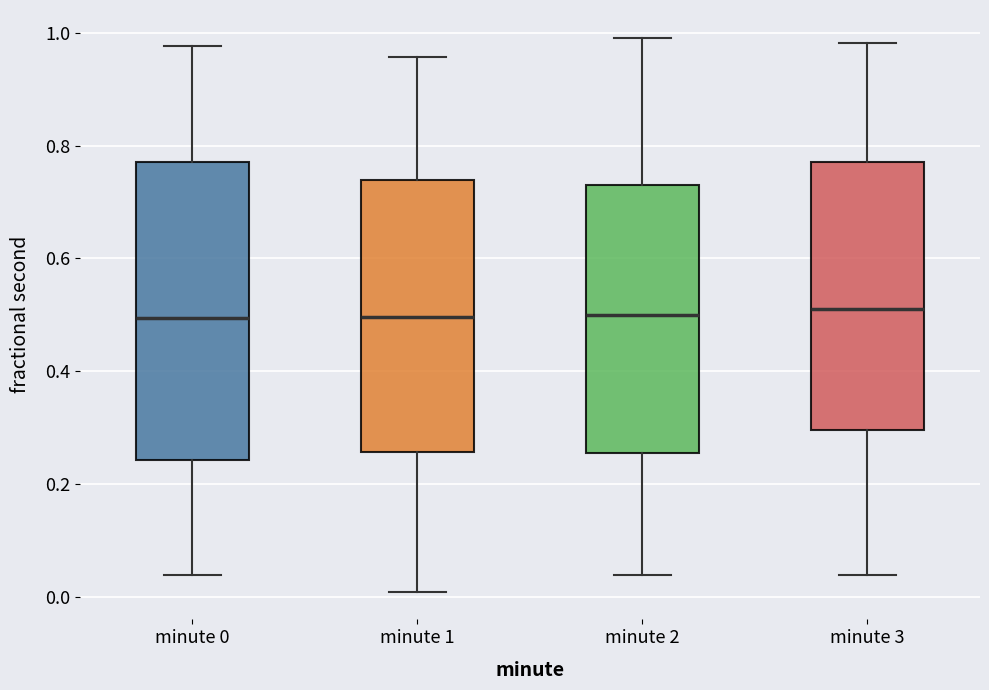

Where does the median line of the box for minute 3 sit on the y-axis? The values are not printed on the chart, so give them approximately, as read against the axis.

0.50